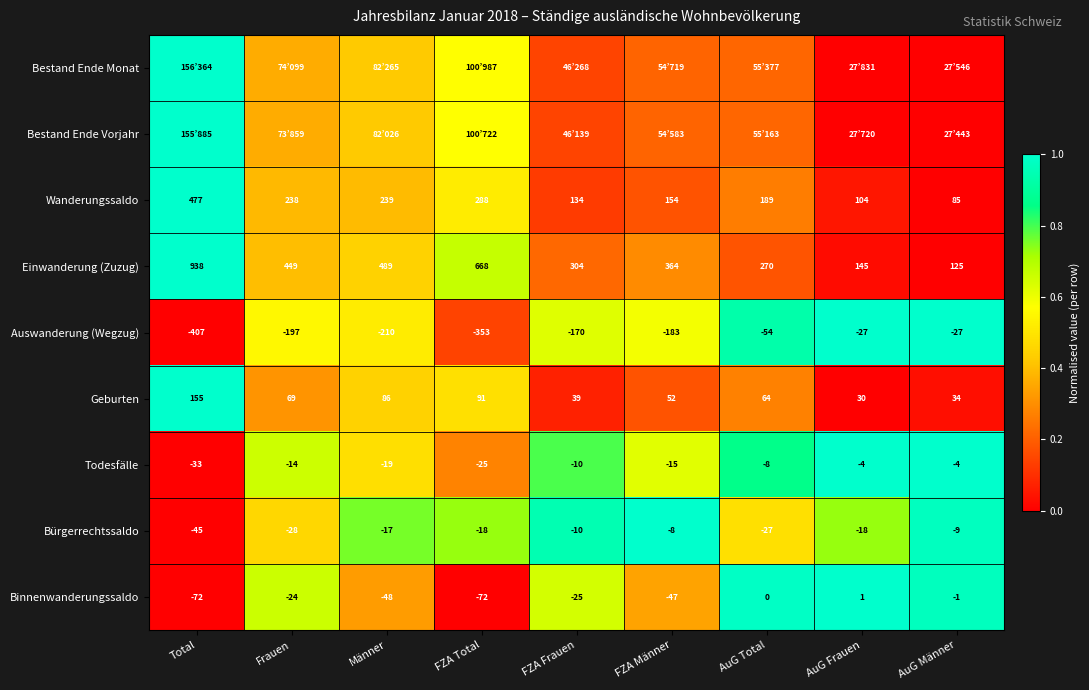

At which label is Bürgerrechtssaldo closest to -26?

AuG Total